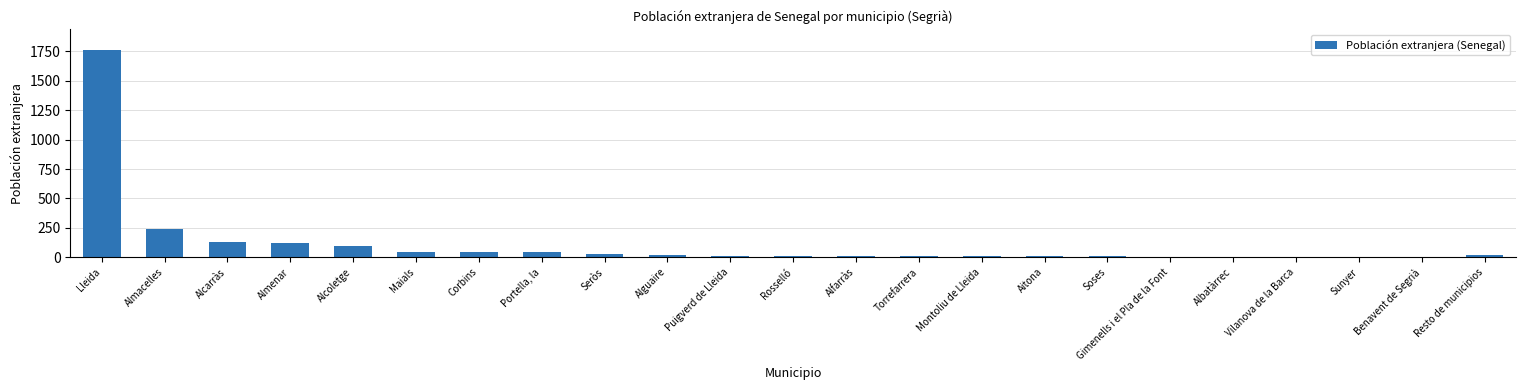

Does the chart contain stacked bars?

No